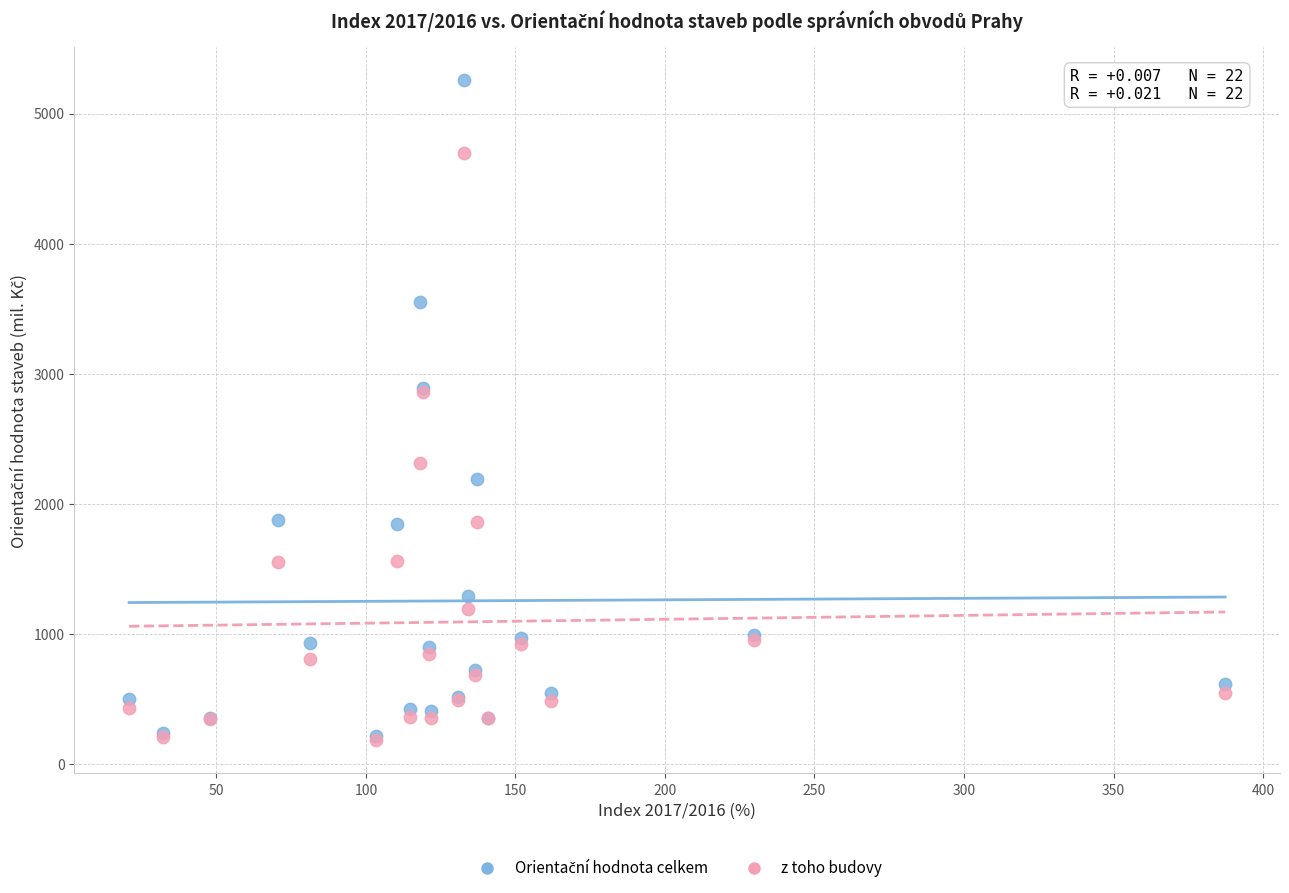

In the z toho budovy series, what Y value is closest to 2440?

2316